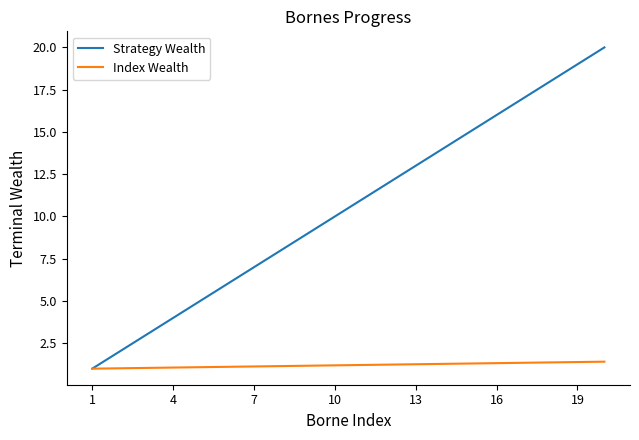

Rank the series by their maximum value, from lowest to highest.

Index Wealth, Strategy Wealth